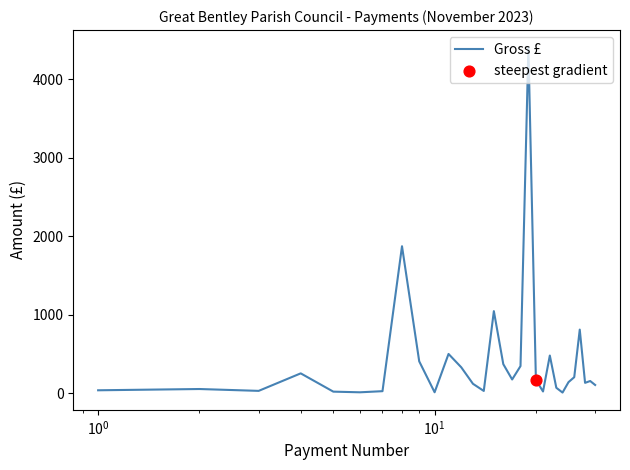

What is the maximum value shown in the chart?

4404.0